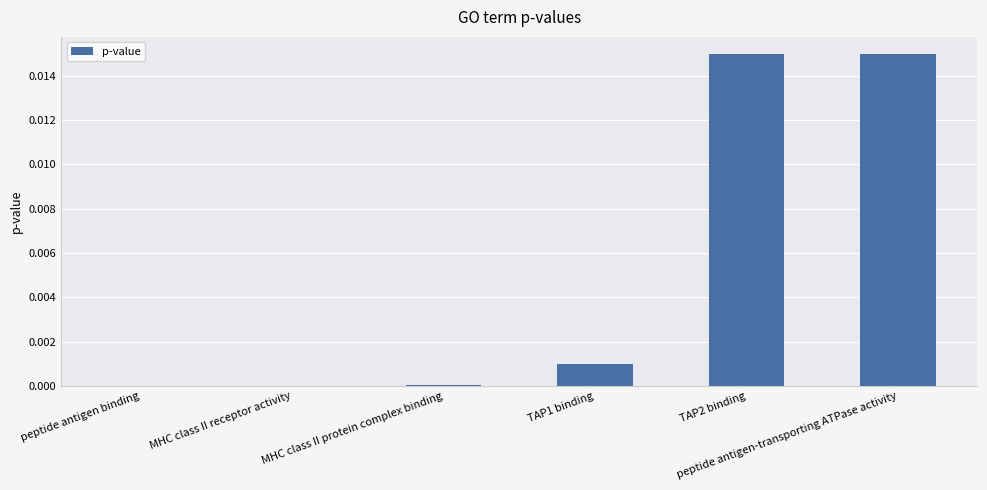

Are the bars horizontal?

No